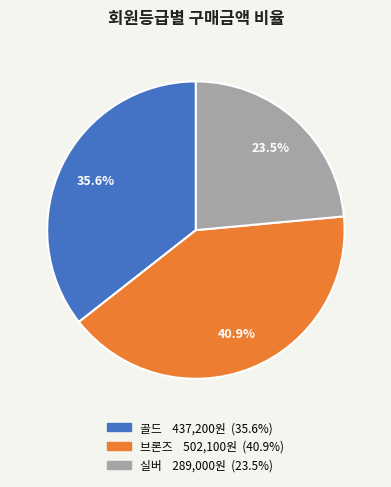

Does any single category account for the majority?

No